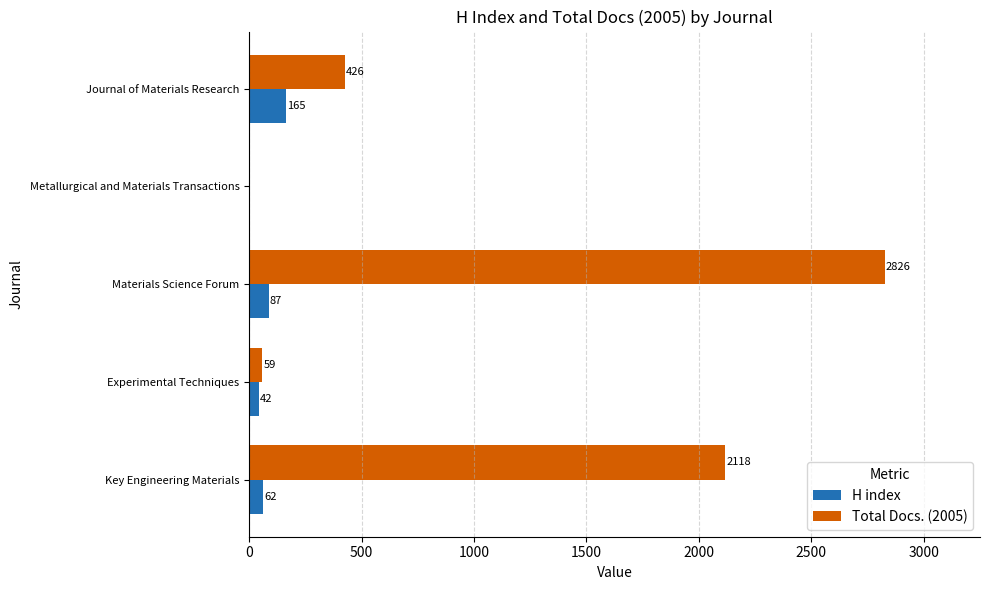

How many distinct data groups are displayed?

2